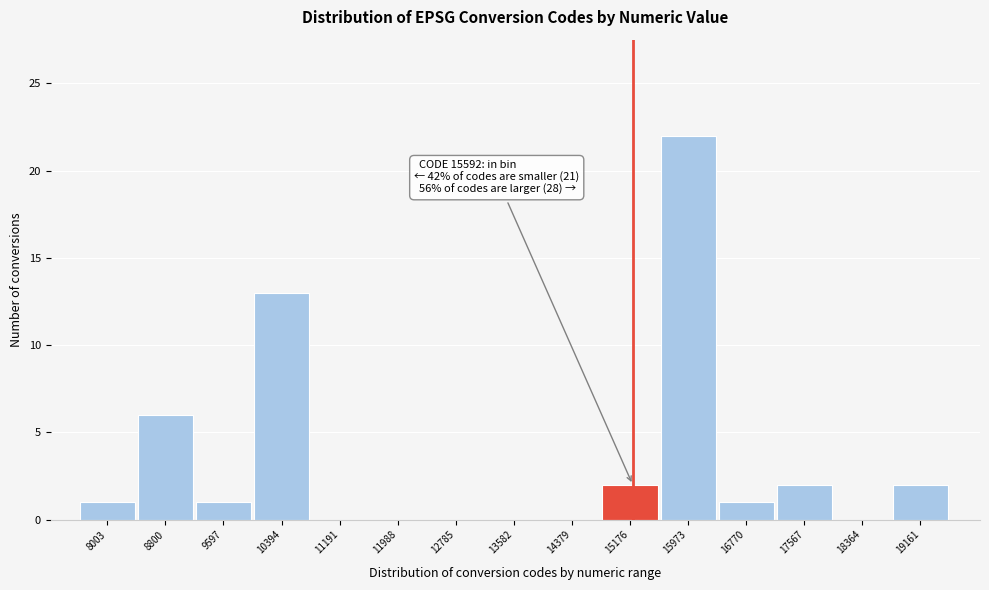

What is the sum of the values at 15973 and 13582?

22